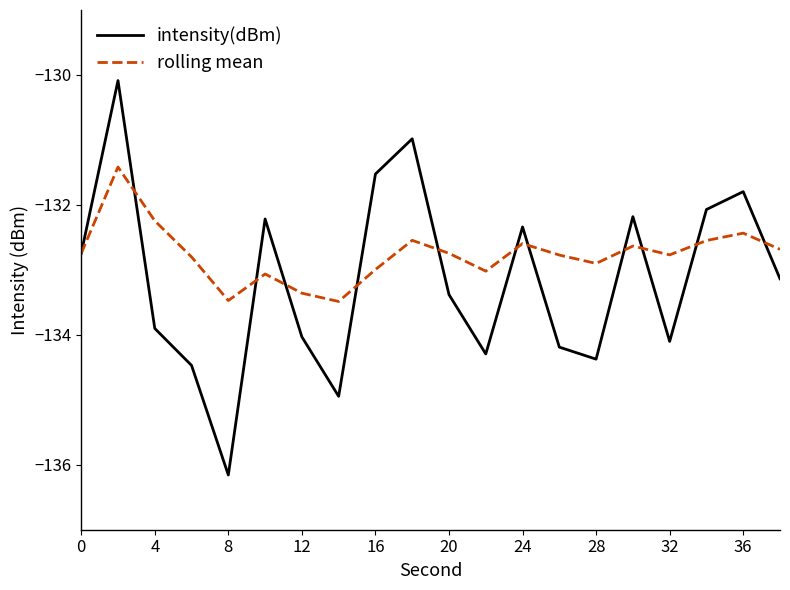

List the series in order of their peak value, highest first.

intensity(dBm), rolling mean